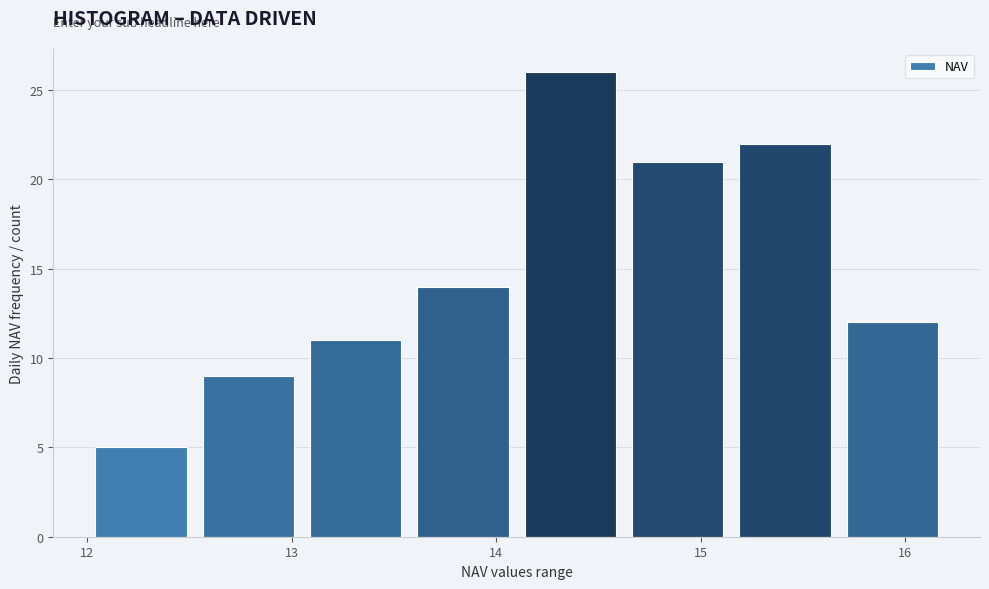

Which range on the x-axis has the tallest bar?

14.1 to 14.6